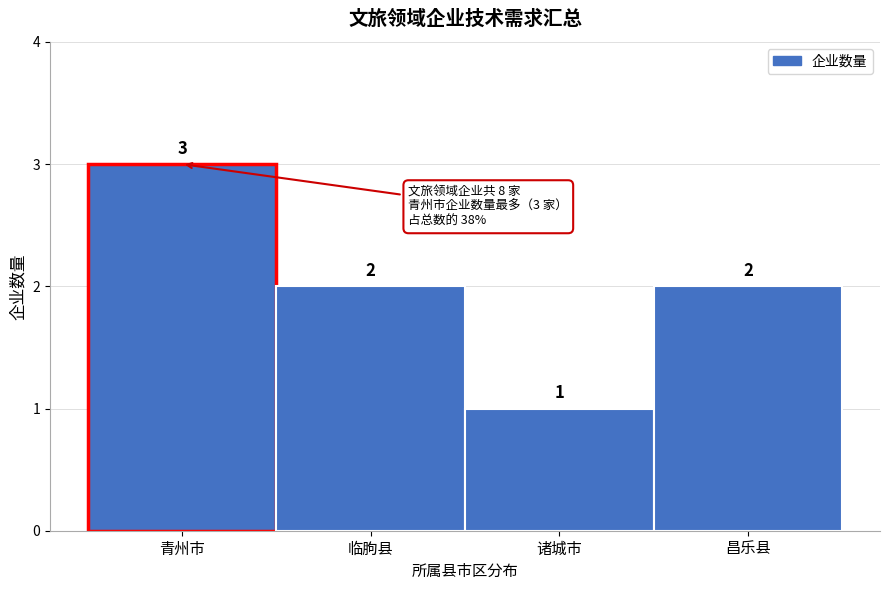

Reading right to left, list all the values displayed in this chart.

2	1	2	3